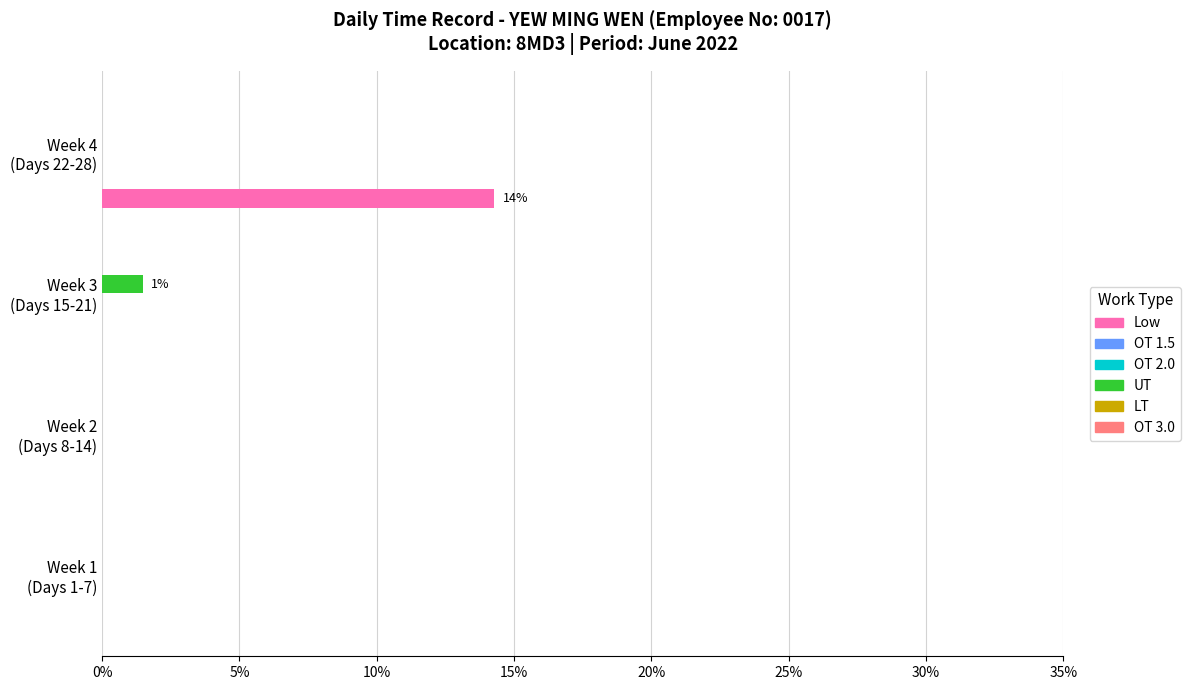

The UT series shows 0.9 at Week 2 (Days 8-14). True or false?

False